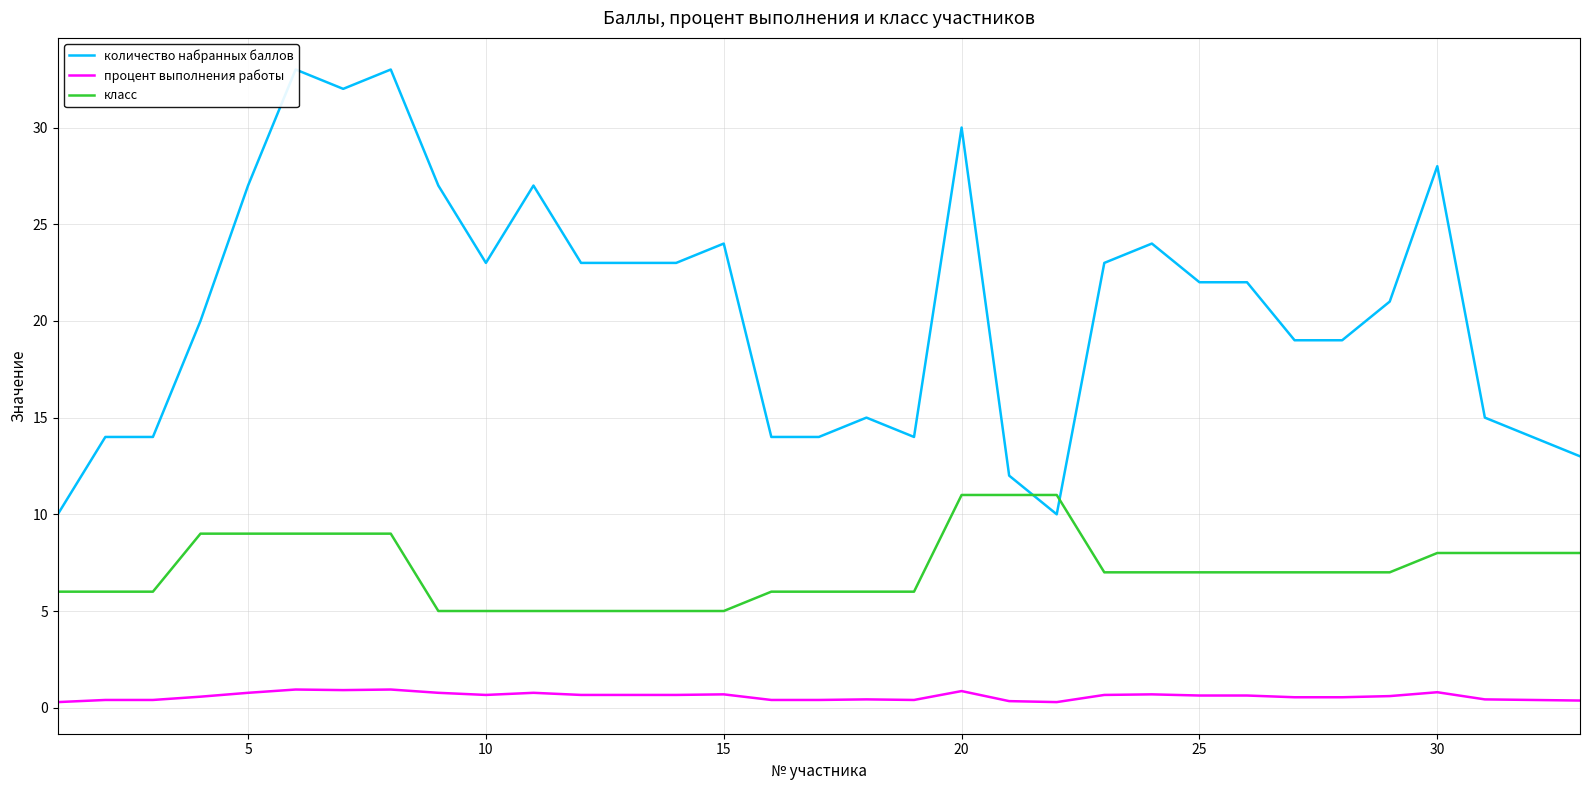

True or false: класс and процент выполнения работы intersect in this chart.

False